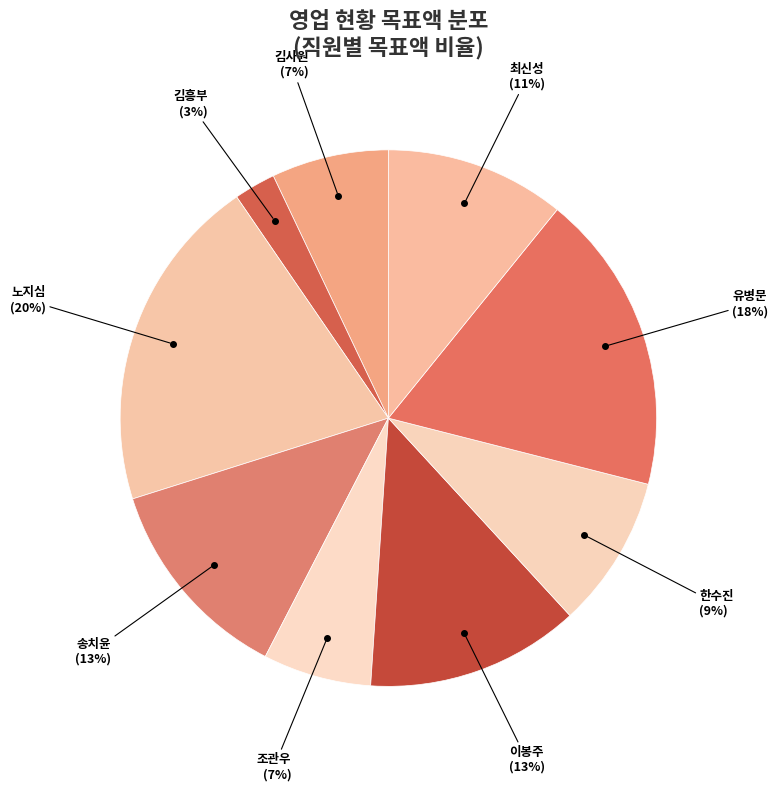

Is there any slice that represents more than half of the pie?

No